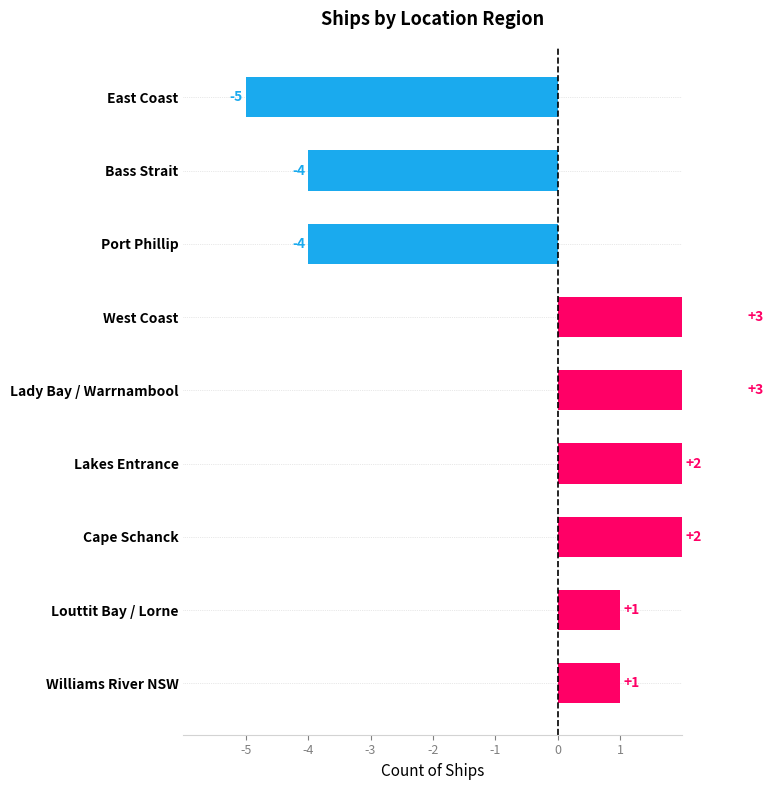

Count the number of data series in this chart.

1